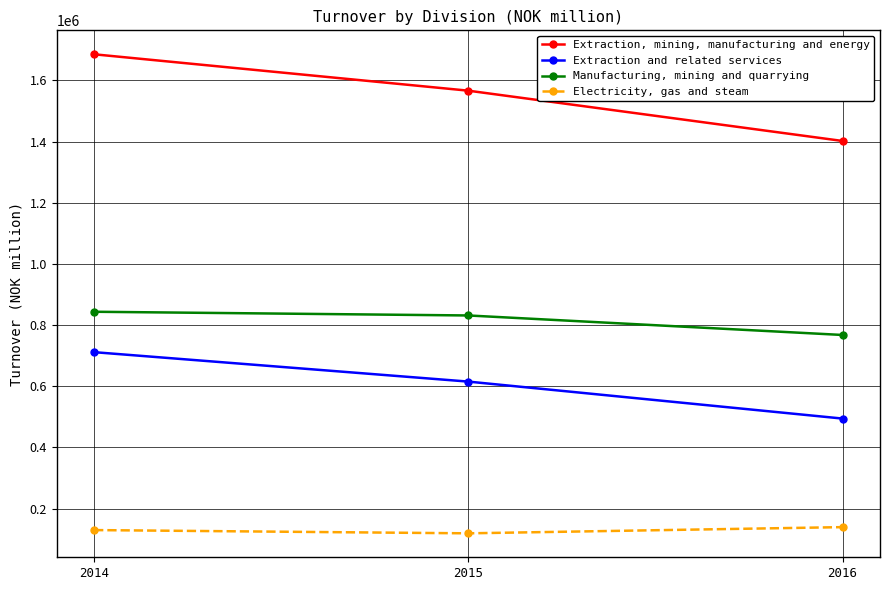

What is the minimum value shown in the chart?

119414